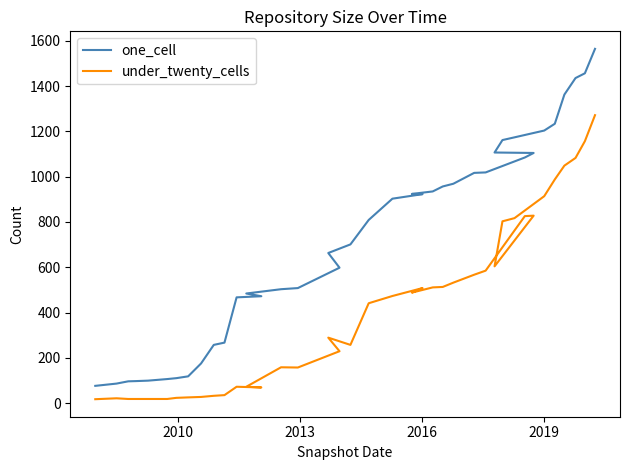

What is the value of the one_cell point at the 27th from the left?

1017